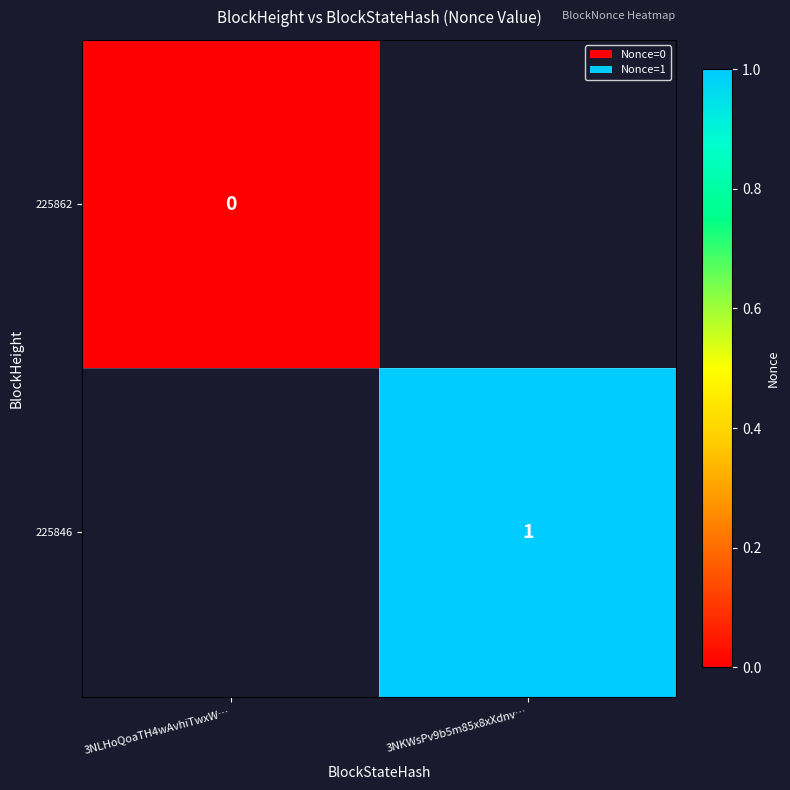

At which category does the chart reach its minimum across all series?

3NLHoQoaTH4wAvhiTwxW…